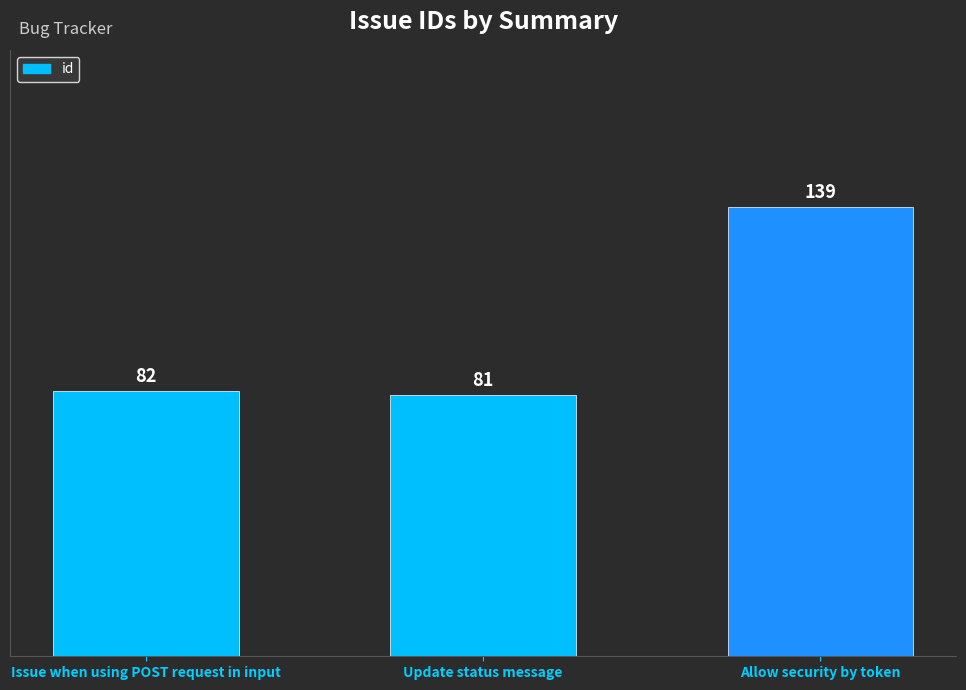

Where does the data first go above 82?

Allow security by token